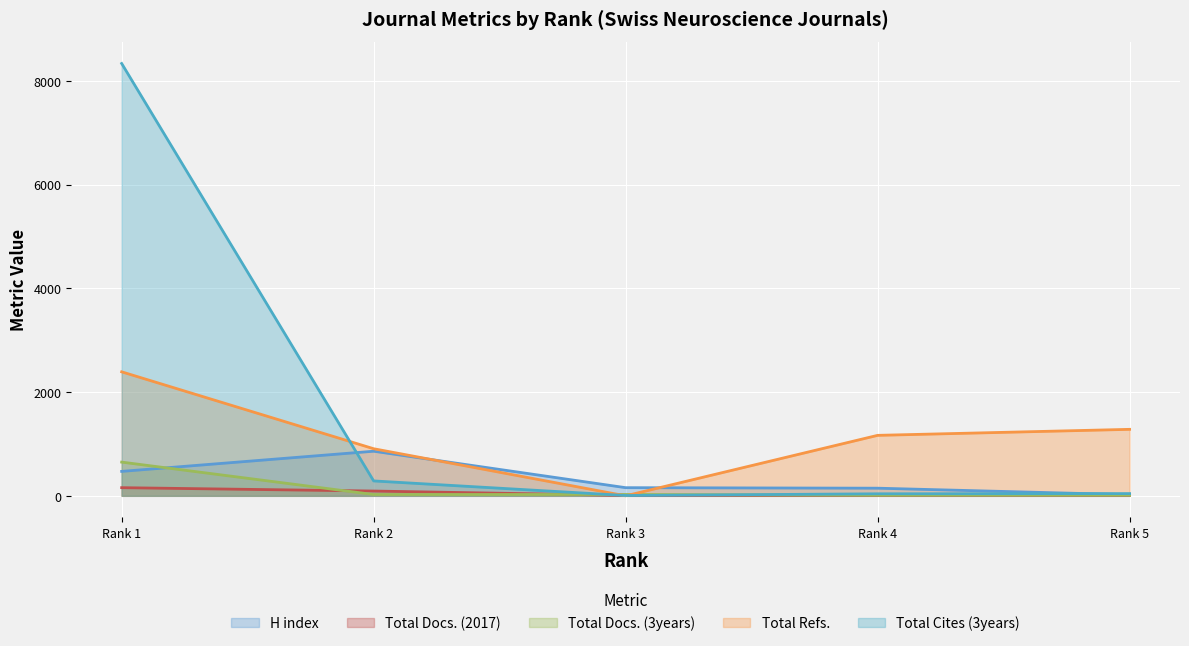

The value of Total Docs. (3years) at Rank 1 is 650. True or false?

True